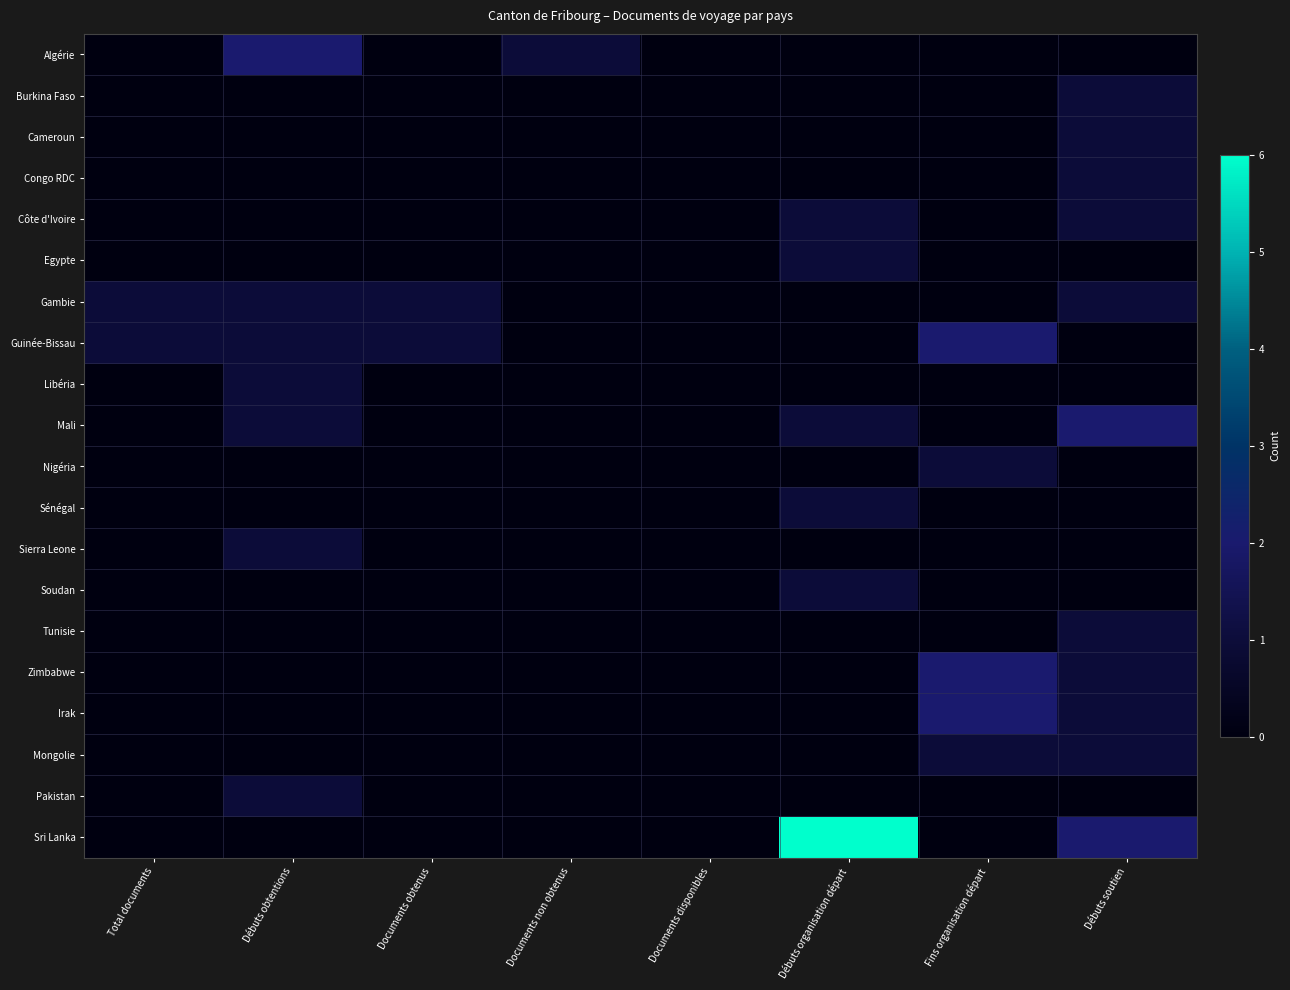

What is the total value across all series at Débuts organisation départ?

11